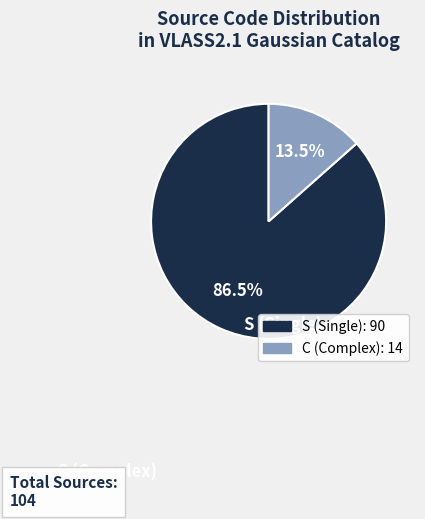

Does any single category account for the majority?

Yes